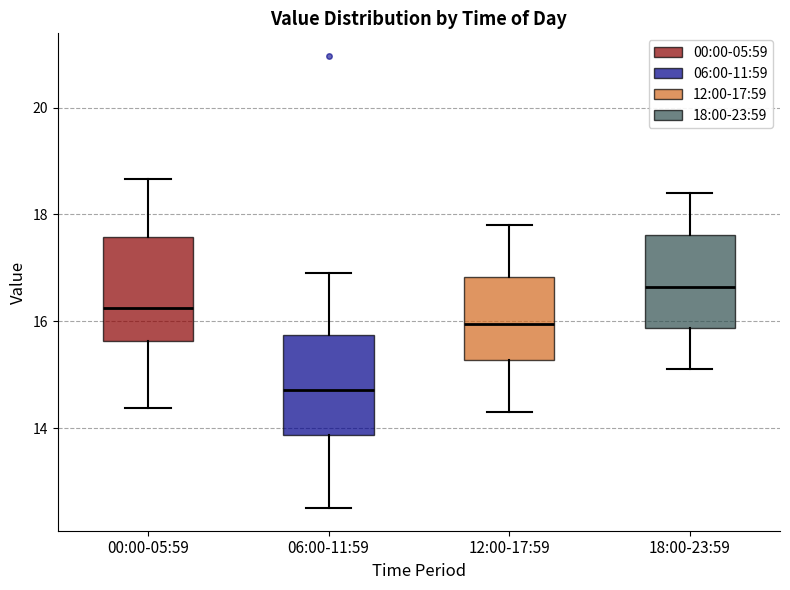

Reading left to right, read every box against the y-axis: the position of its median line, the range the box covers, and the ends of its whiskers. The values are not printed on the chart, so give them approximately, as read against the axis.

00:00-05:59: median 16.2, box 15.6 to 17.6, whiskers 14.4 to 18.6
06:00-11:59: median 14.8, box 13.8 to 15.8, whiskers 12.6 to 17.0
12:00-17:59: median 16.0, box 15.2 to 16.8, whiskers 14.4 to 17.8
18:00-23:59: median 16.6, box 15.8 to 17.6, whiskers 15.2 to 18.4